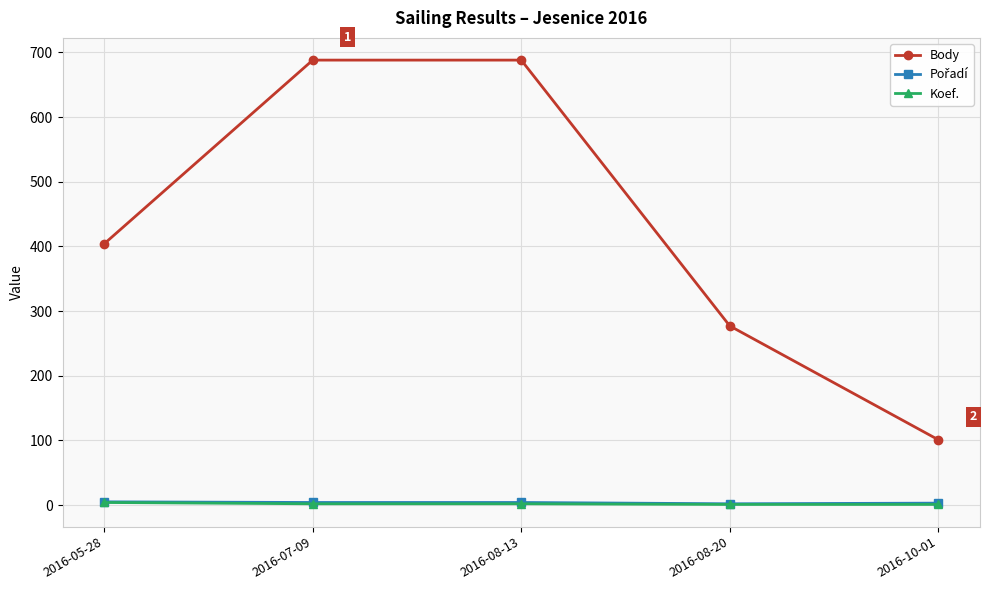

Which series has the largest total across all categories?

Body